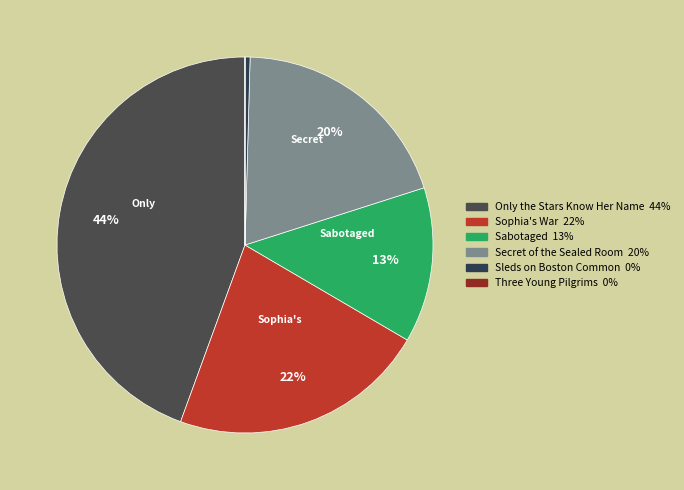

Rank the categories by value from highest to lowest.

Only the Stars Know Her Name, Sophia's War, Secret of the Sealed Room, Sabotaged, Sleds on Boston Common, Three Young Pilgrims